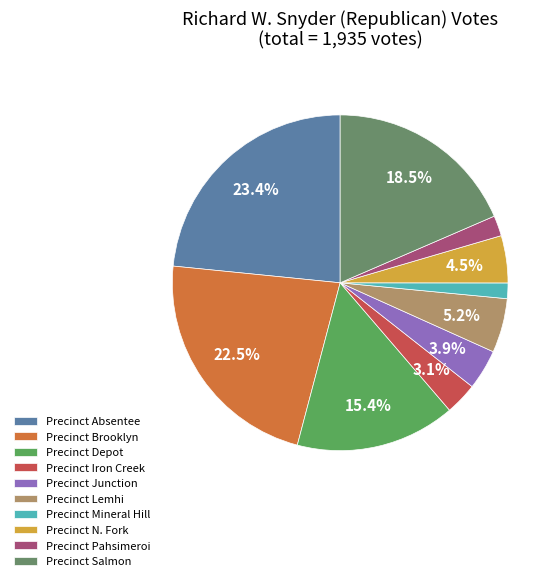

What is the change in value from Precinct N. Fork to Precinct Salmon?

+270